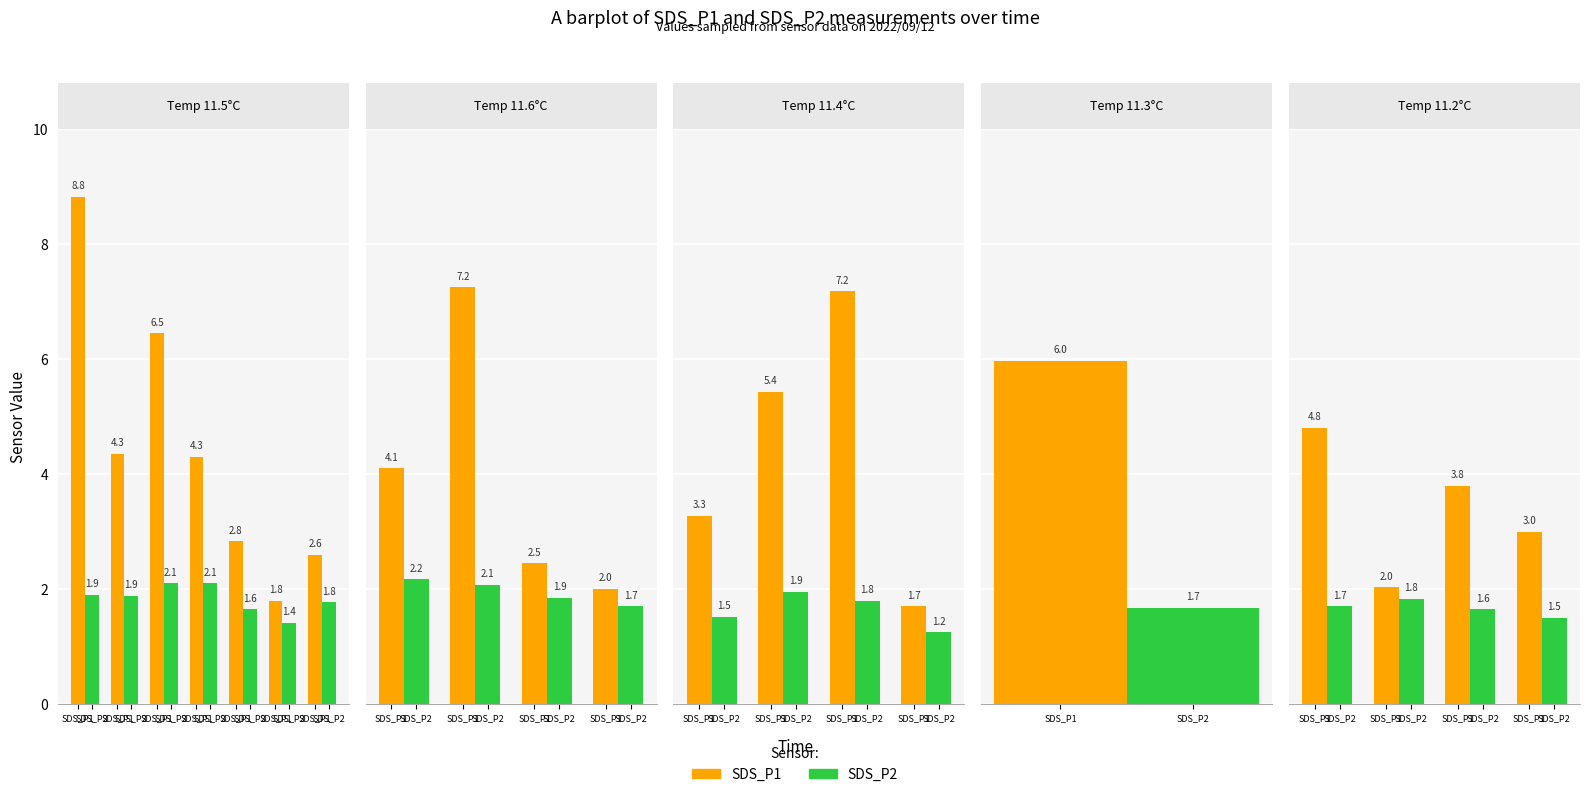

The value of SDS_P1 at SDS_P1 is 3.8. True or false?

True